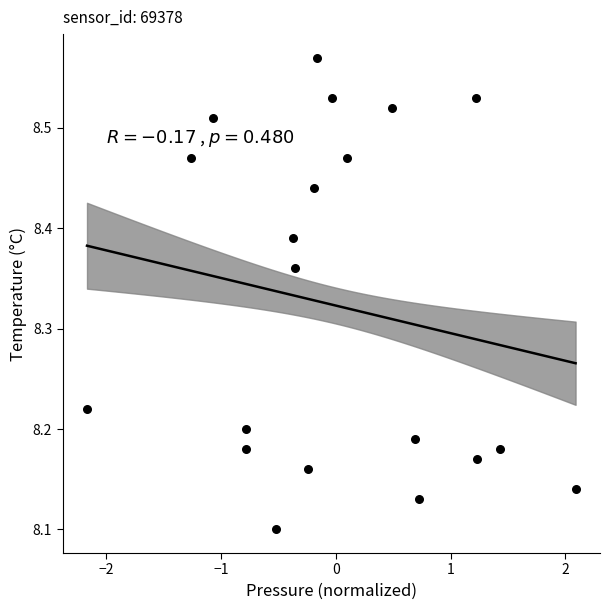

What is the range of Y values (max minus min)?

0.5